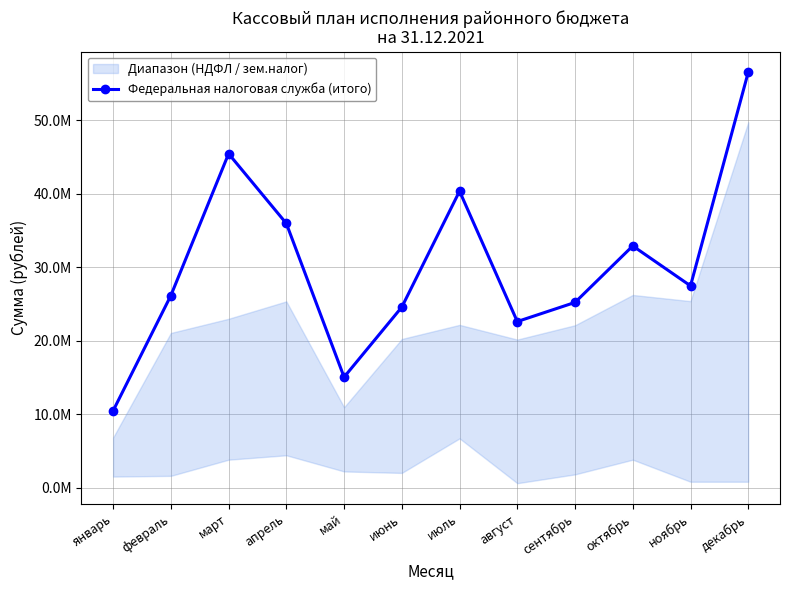

What is the average value?

30225333